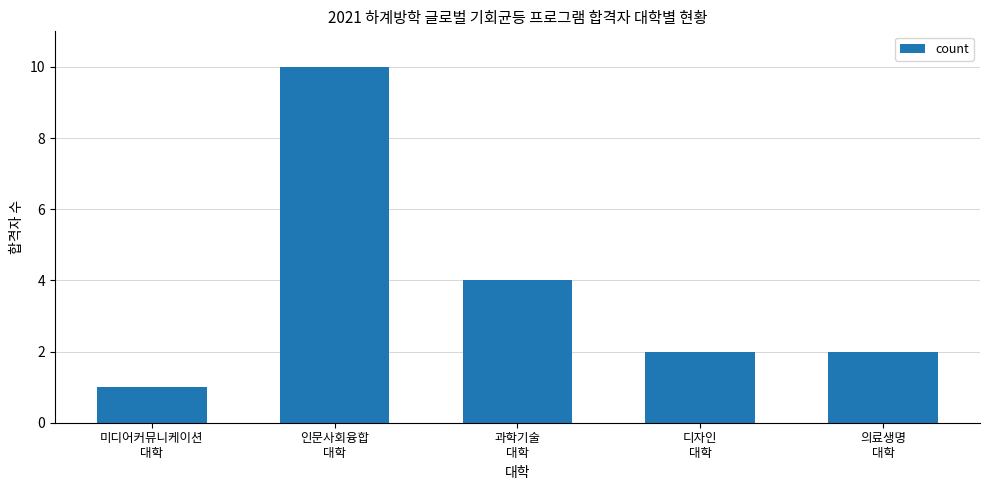

Which category has the highest value across all series?

인문사회융합
대학